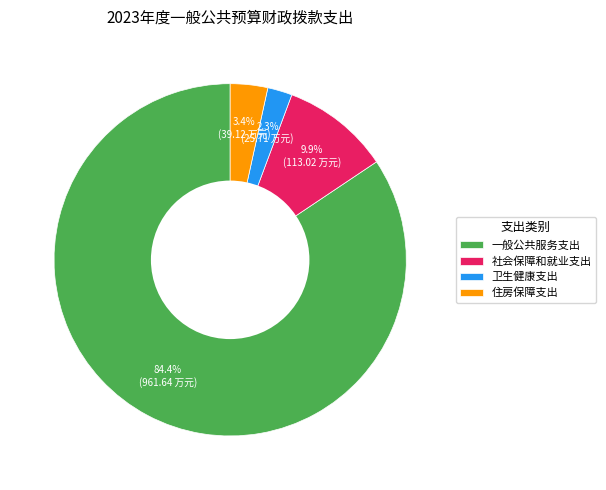

The 住房保障支出 slice represents 3% of the pie. True or false?

True